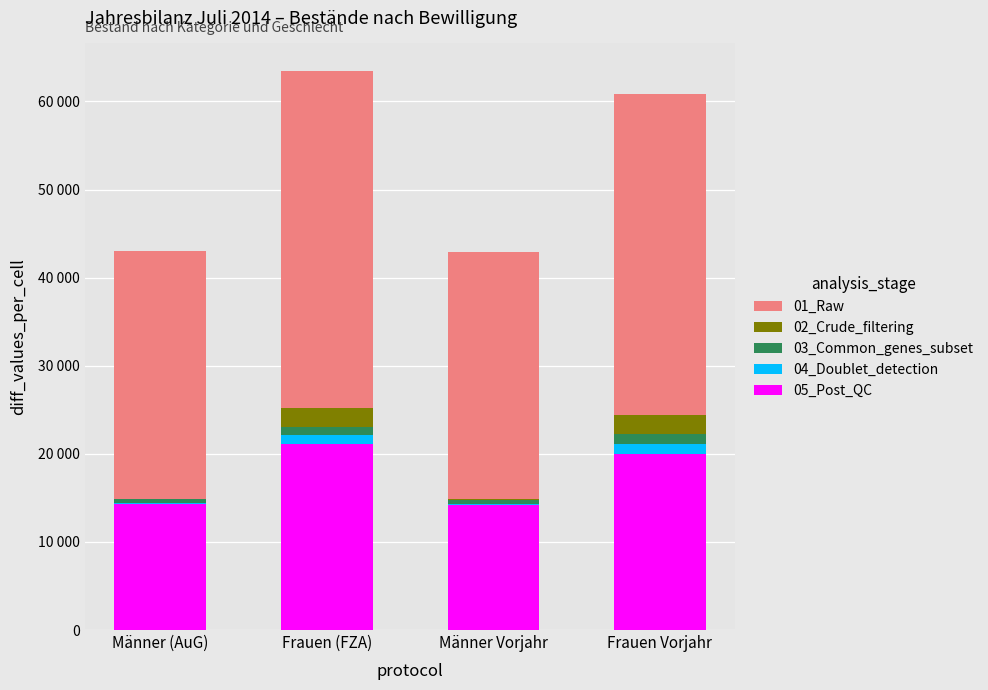

Which series has the widest spread of values?

01_Raw